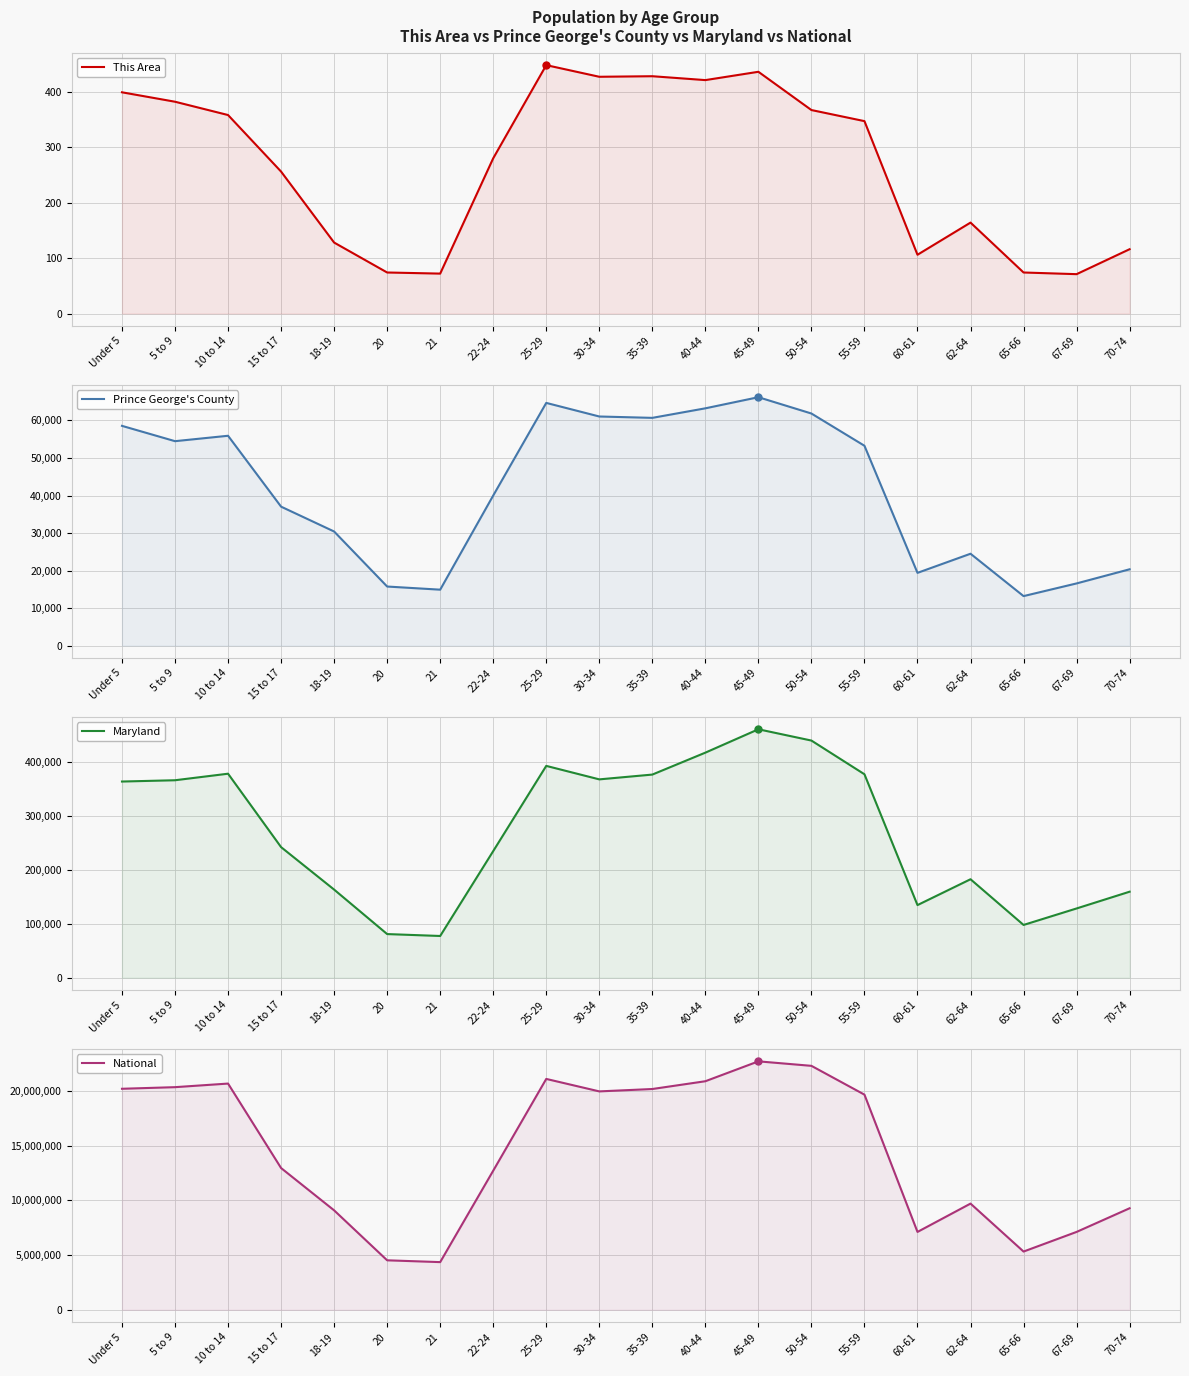

Which series has the largest total across all categories?

National